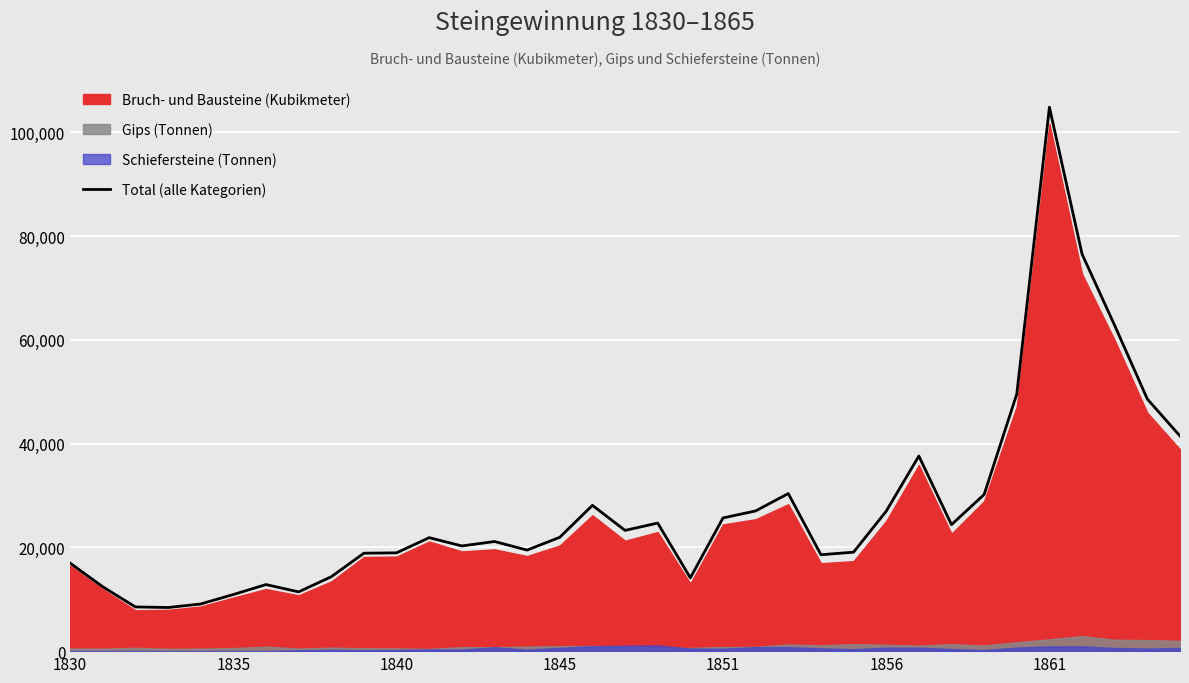

The value of Total (alle Kategorien) at 1835 is 6722.0. True or false?

False